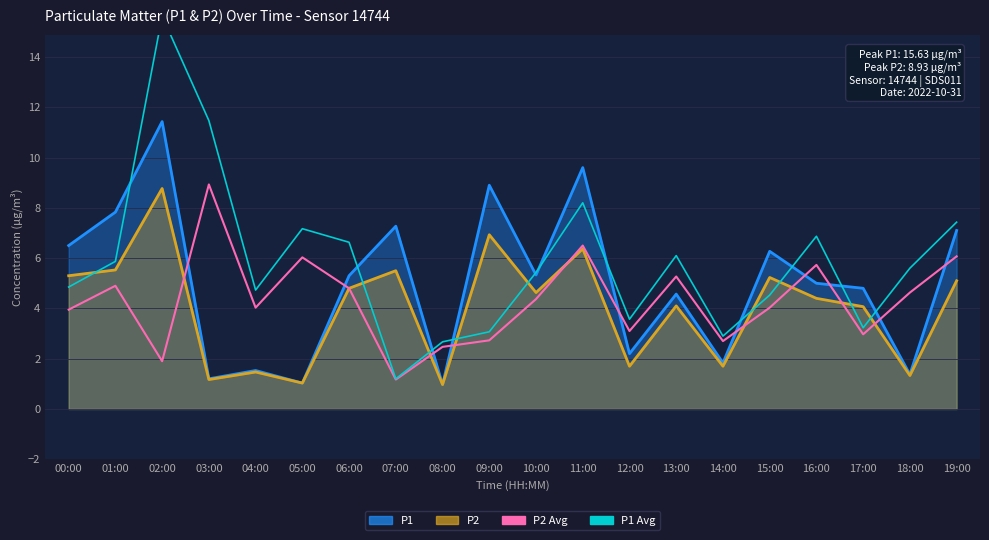

What position from the right is 18:00?

2